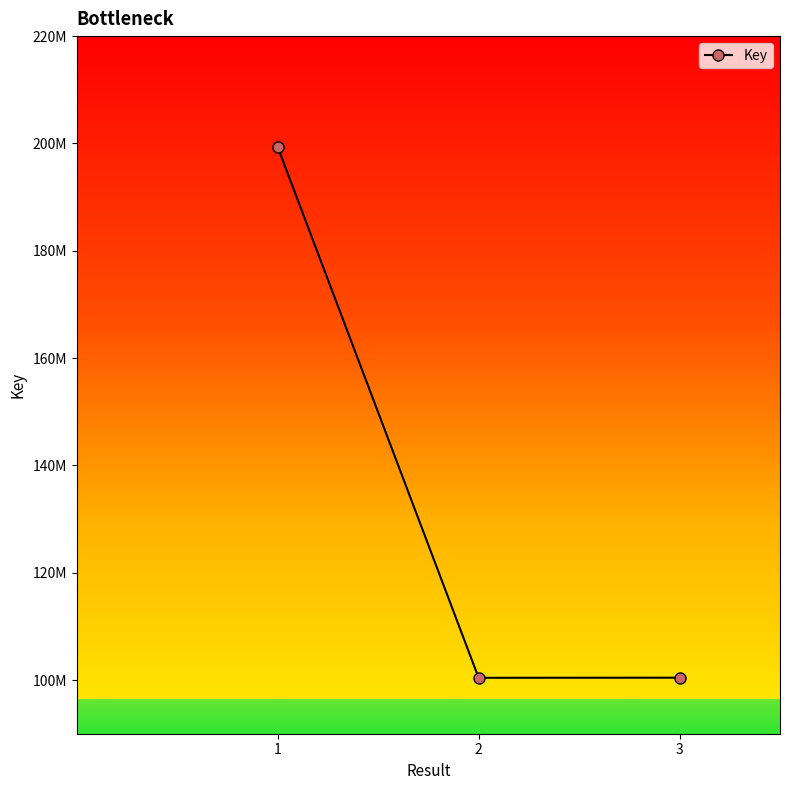

What is the ratio of the value at 3 to the value at 2?

1.0